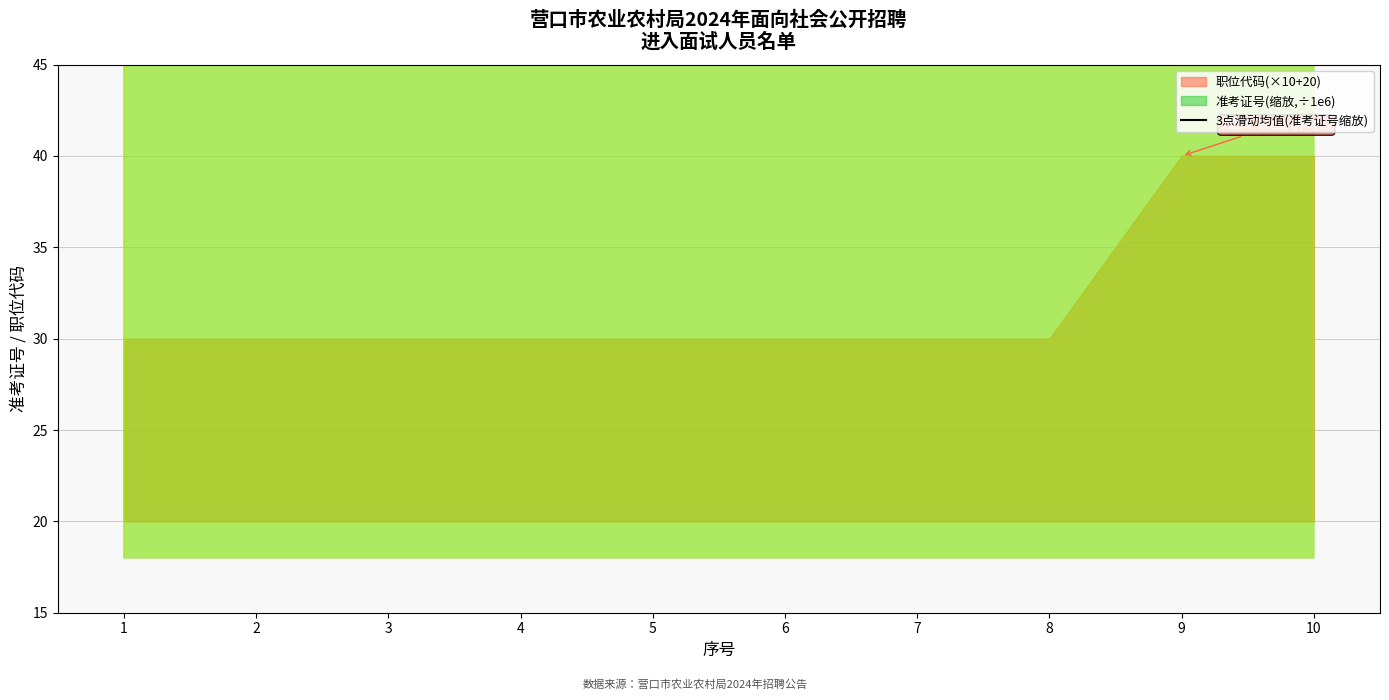

What is the difference between the maximum and minimum values?

6746.7